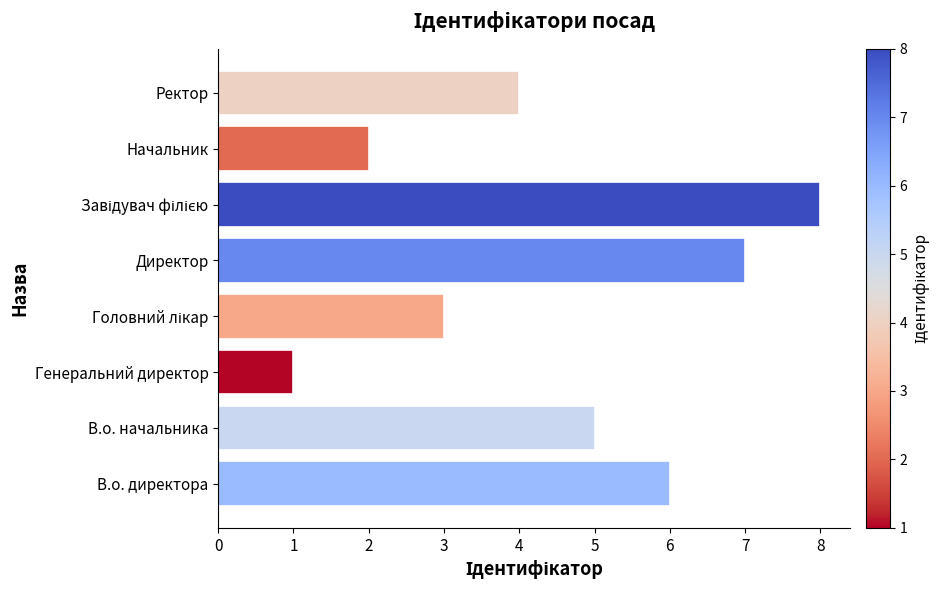

What is the greatest value displayed?

8